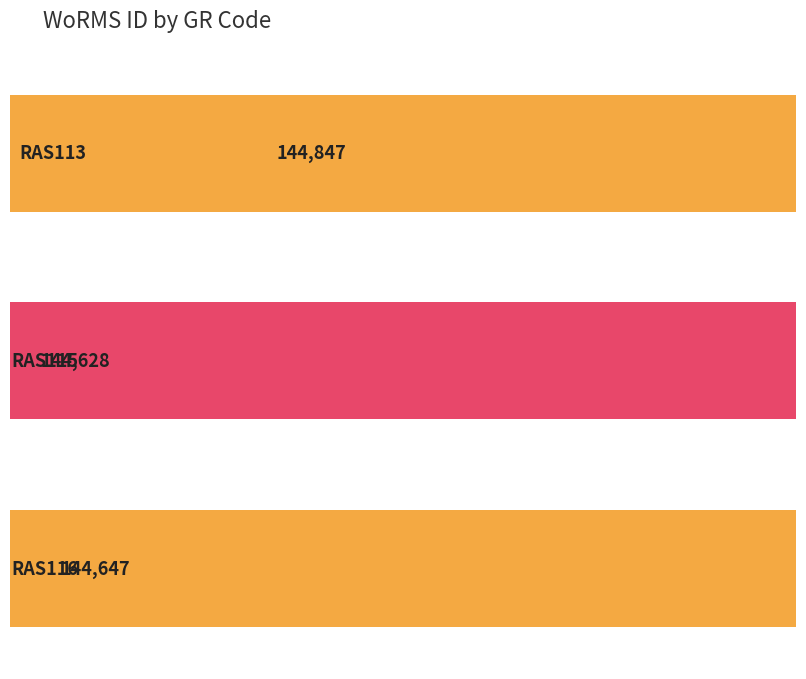

How many bars are there in total?

3